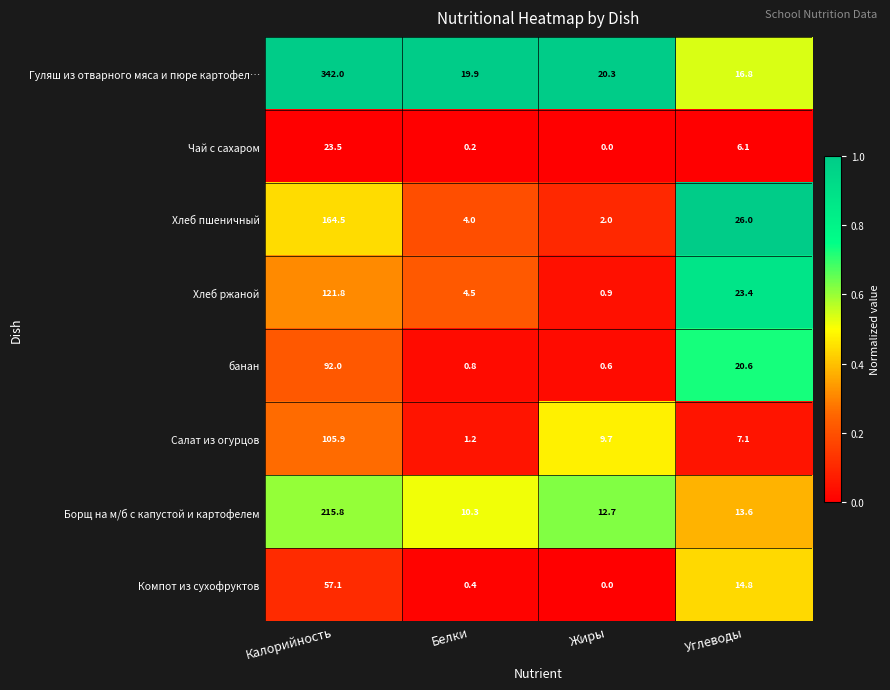

Read the Борщ на м/б с капустой и картофелем value at Белки.

10.3